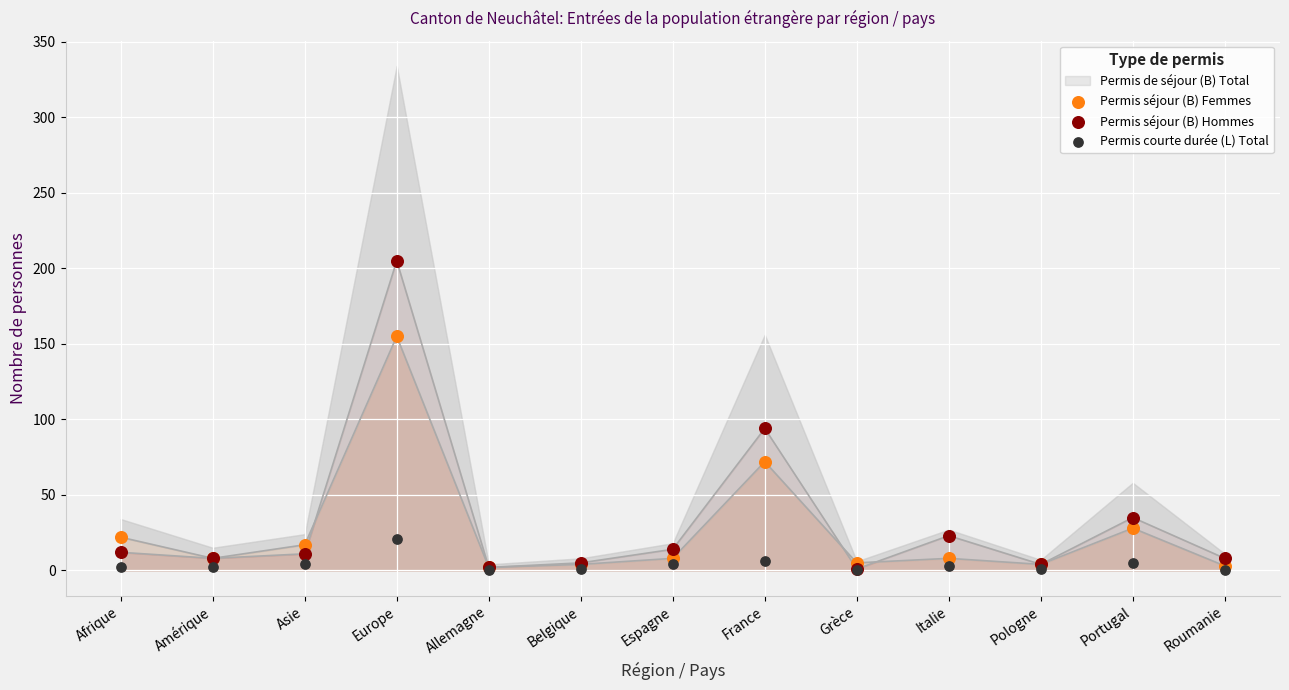

Which series contains the highest Y value?

Permis séjour (B) Hommes